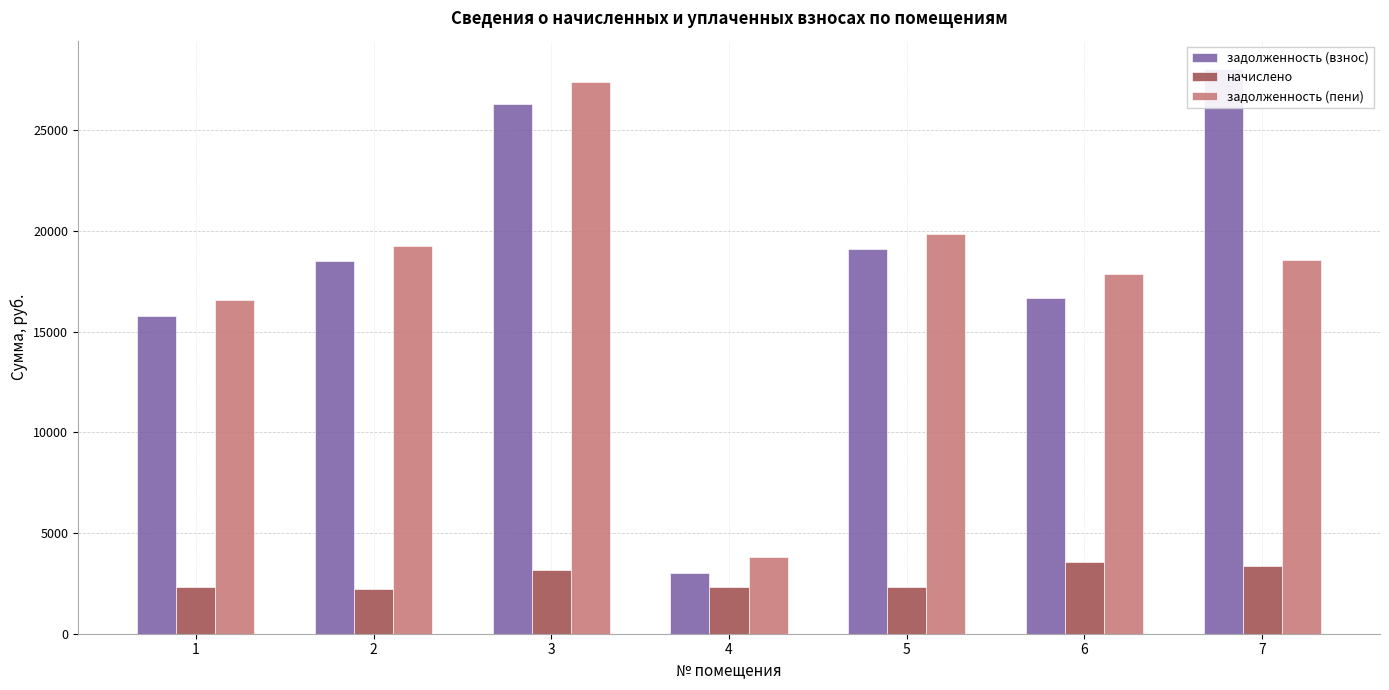

At which category is the sum across all series the highest?

3